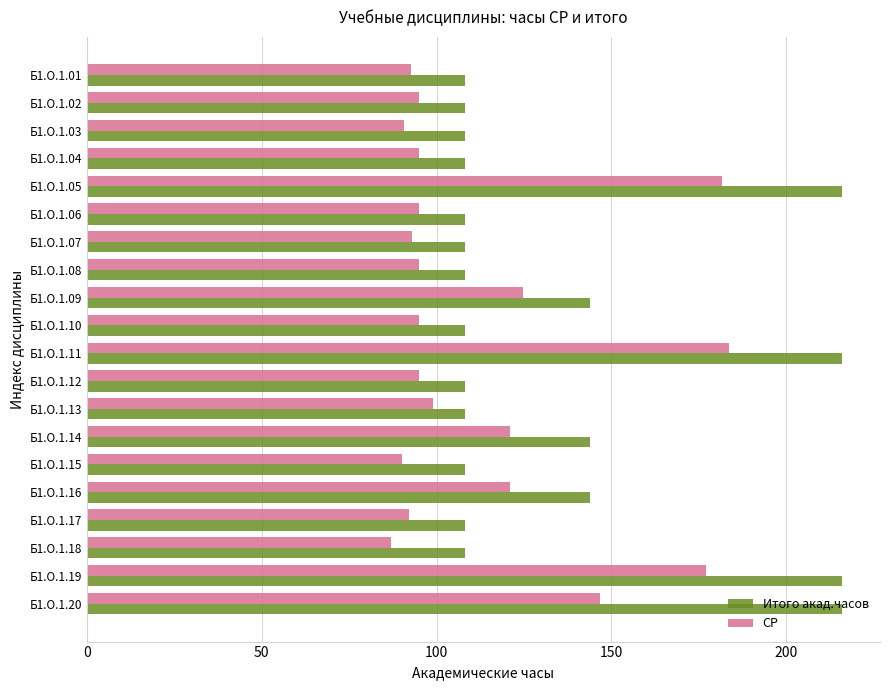

Is the value of Итого акад.часов at Б1.О.1.11 greater than the value of СР at Б1.О.1.18?

Yes